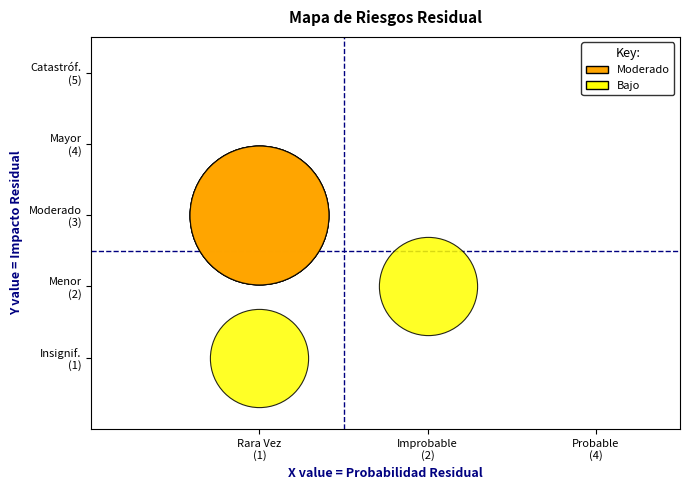

What are all the series names shown in the legend?

Moderado, Bajo